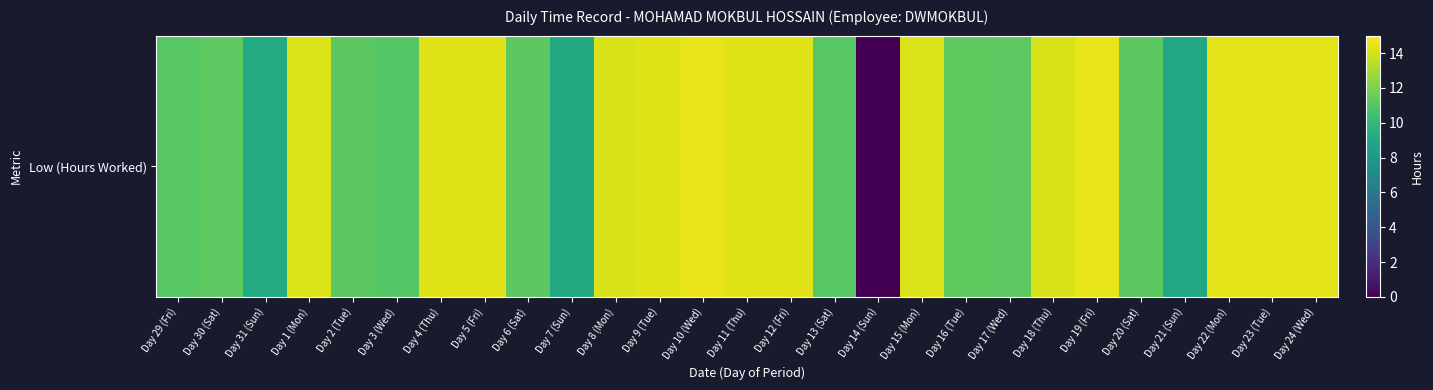

List the labels in order of value, smallest first.

Day 14 (Sun), Day 21 (Sun), Day 7 (Sun), Day 31 (Sun), Day 3 (Wed), Day 13 (Sat), Day 29 (Fri), Day 2 (Tue), Day 20 (Sat), Day 6 (Sat), Day 30 (Sat), Day 17 (Wed), Day 16 (Tue), Day 8 (Mon), Day 18 (Thu), Day 1 (Mon), Day 15 (Mon), Day 9 (Tue), Day 5 (Fri), Day 12 (Fri), Day 4 (Thu), Day 11 (Thu), Day 22 (Mon), Day 23 (Tue), Day 24 (Wed), Day 19 (Fri), Day 10 (Wed)